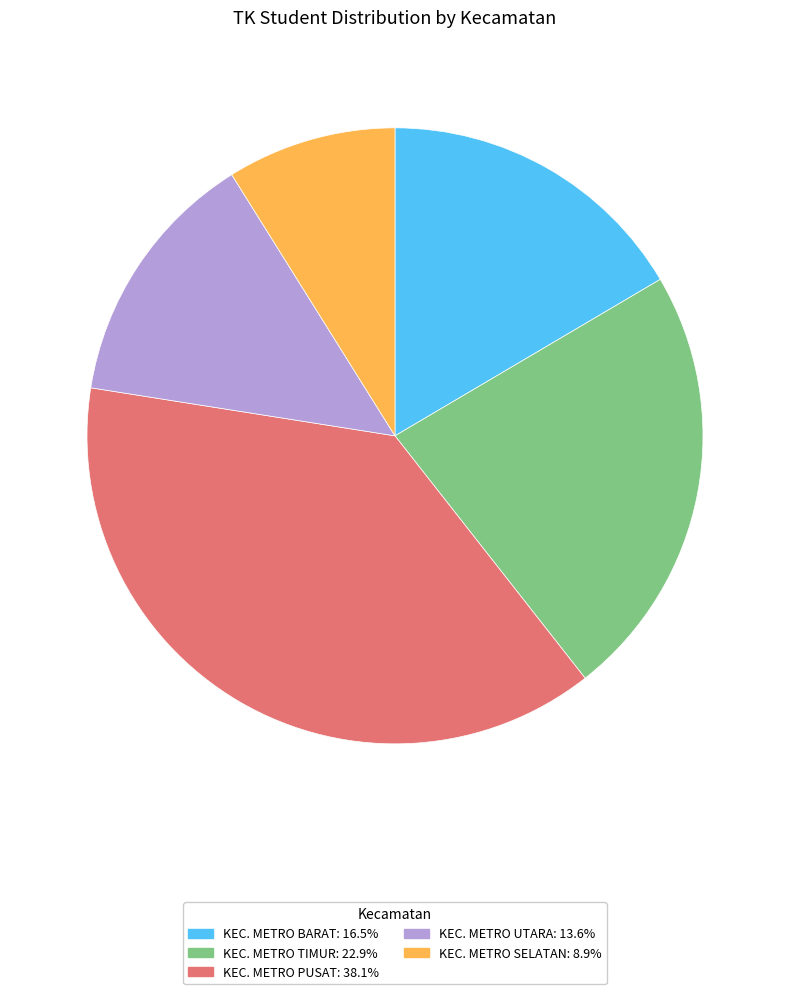

Count the number of slices in the pie.

5